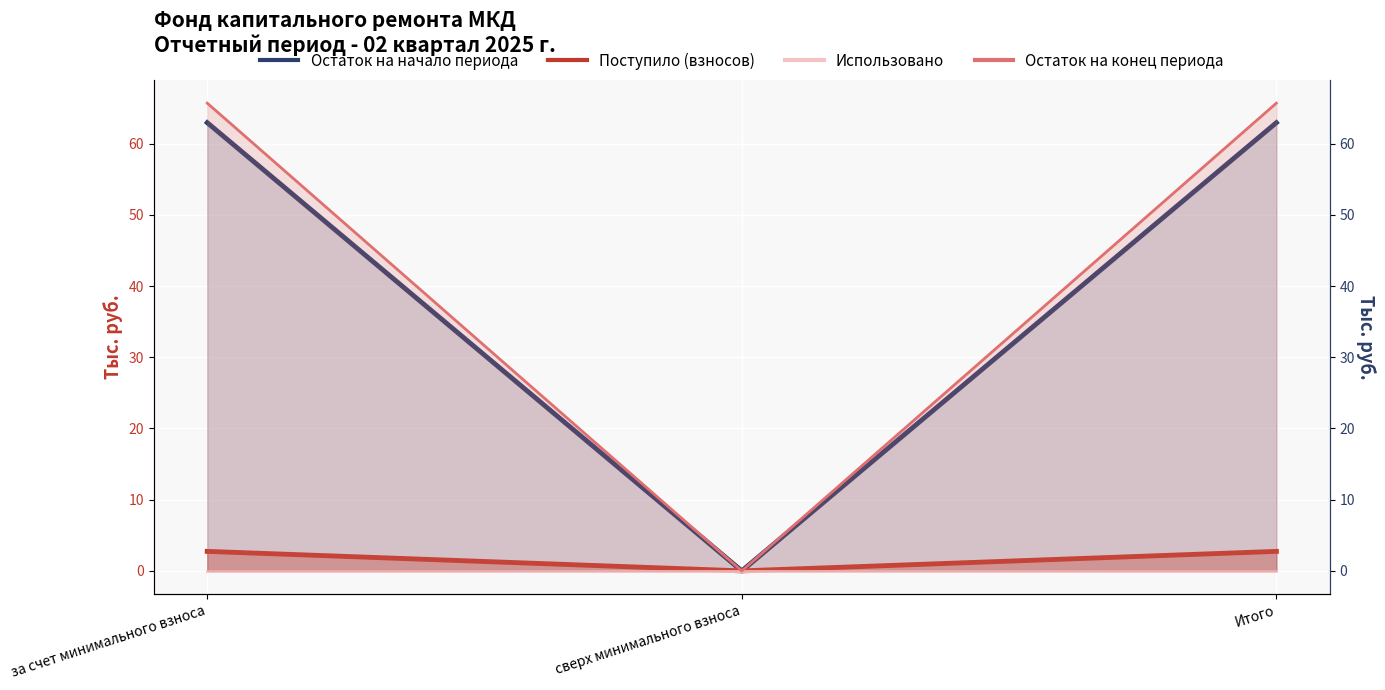

Between сверх минимального взноса and за счет минимального взноса, which is larger?

за счет минимального взноса